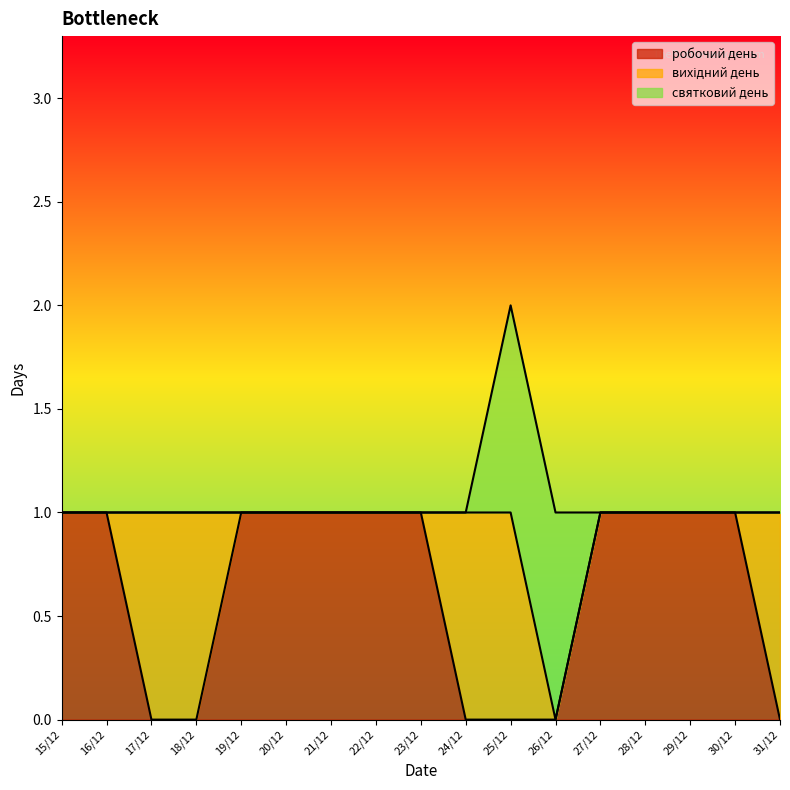

At which label does вихідний день reach its minimum?

15/12